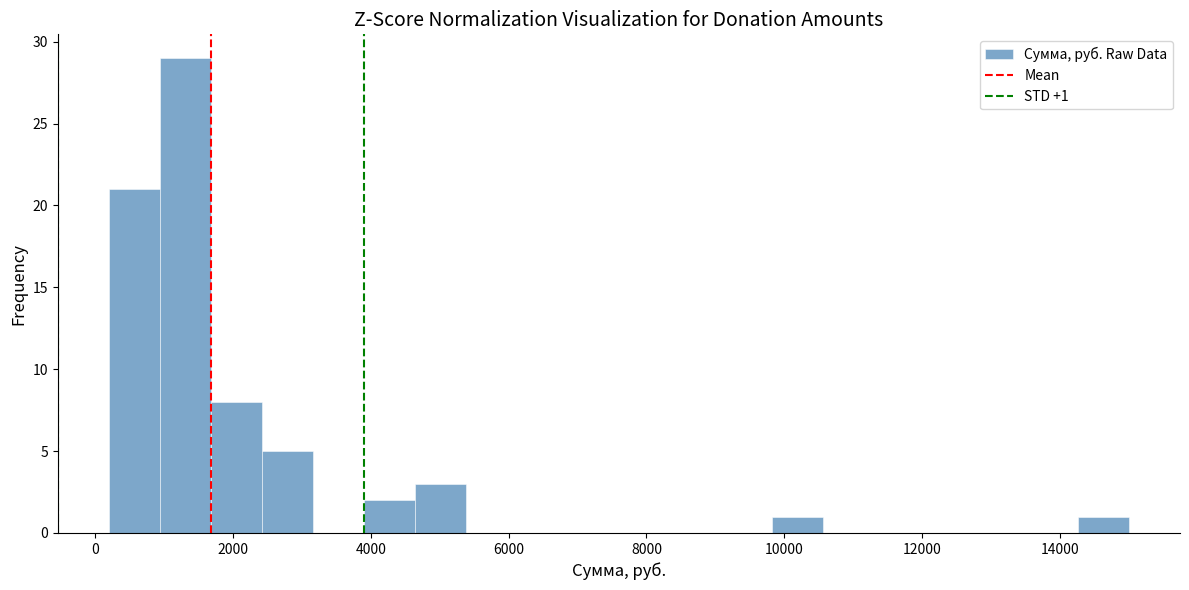

Read against the x-axis, roughly where is the centre of the tallest bar?

1400